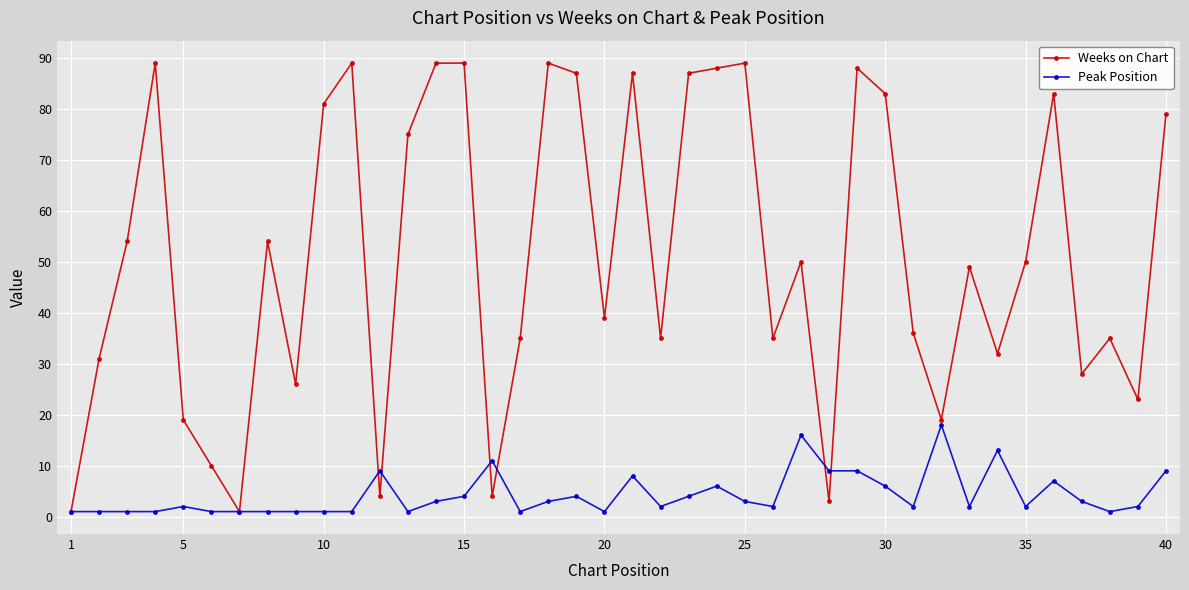

True or false: Weeks on Chart has more than 2 interior local peaks.

True